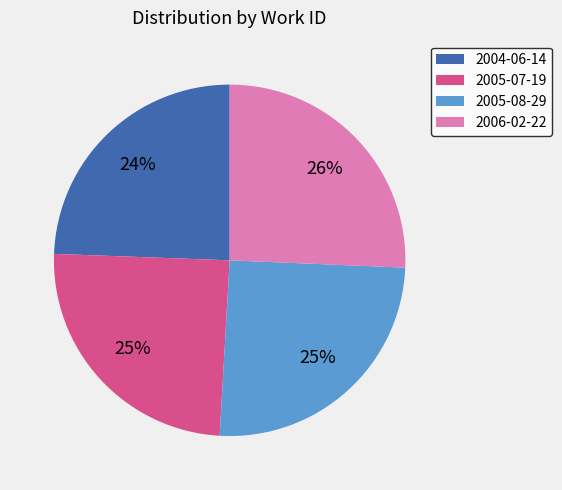

Is it true that 2005-08-29 is 25% of the pie?

True